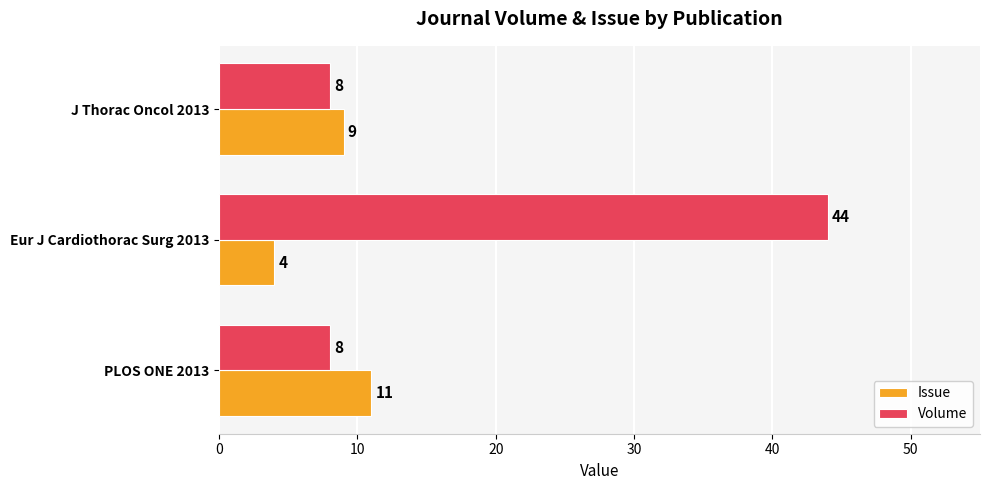

How many data points does each series have?

3